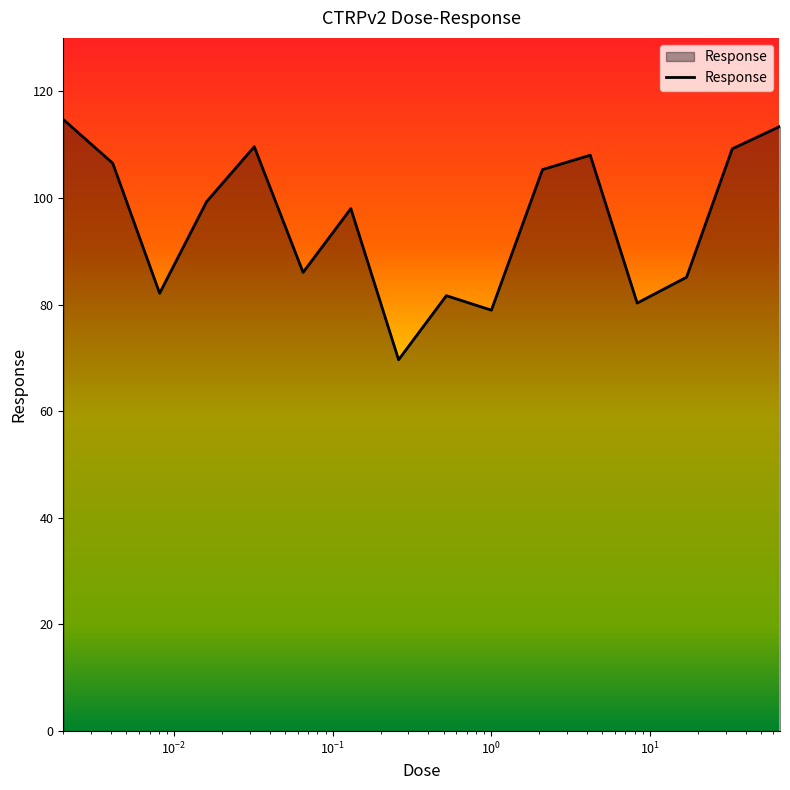

What is the smallest value displayed?

69.6